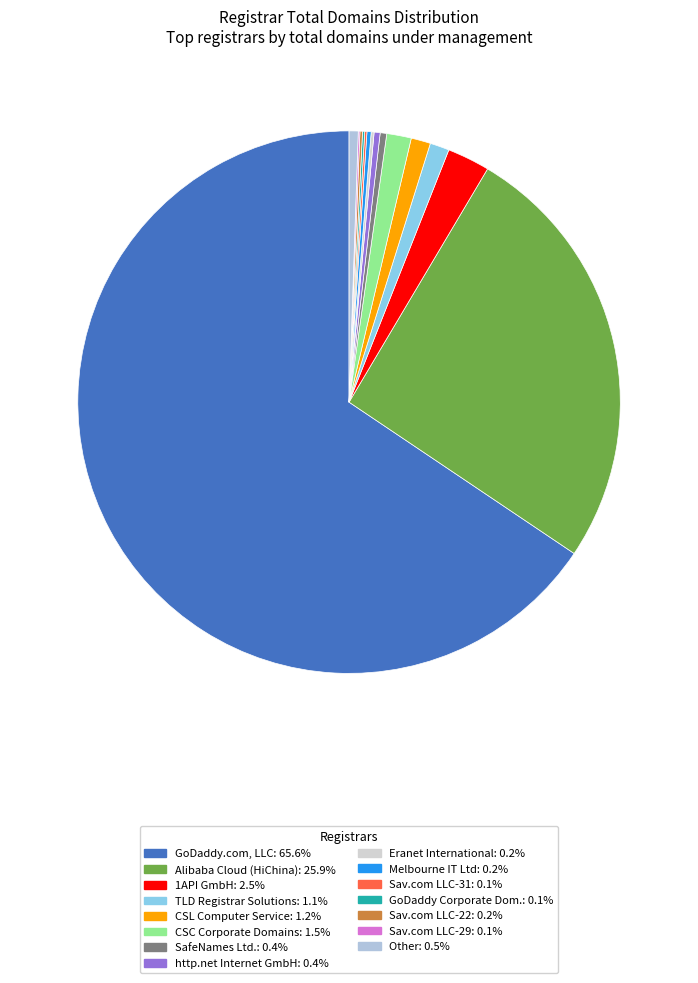

Count the number of slices in the pie.

15